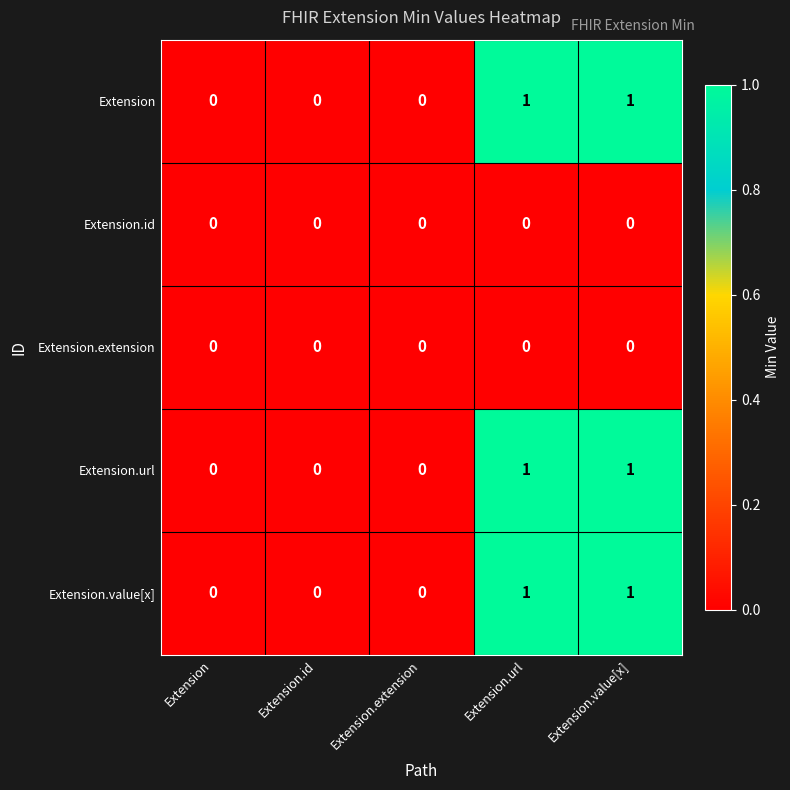

Is it true that Extension.value[x] equals 1 at Extension.url?

True